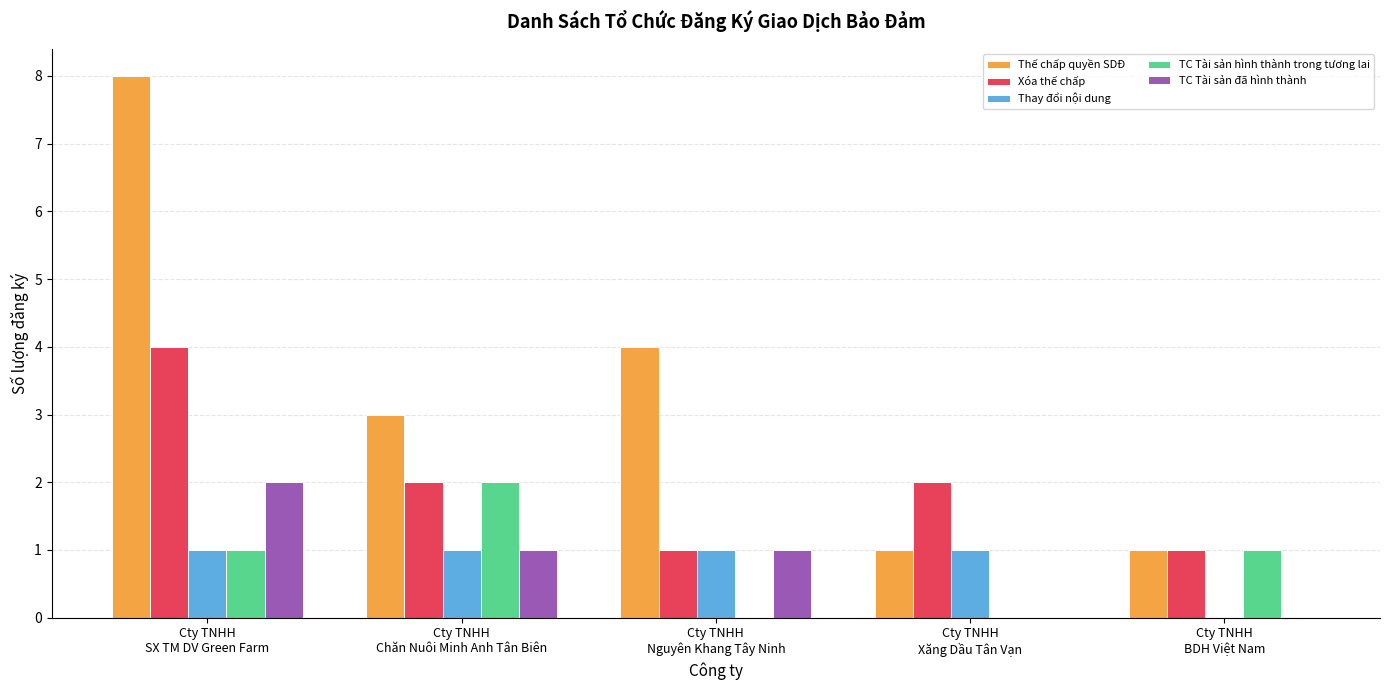

Count the number of categories in the chart.

5